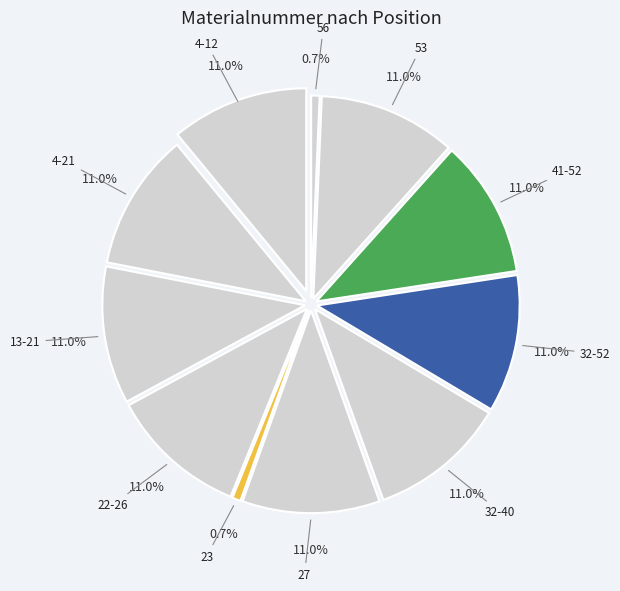

Which category has the smallest portion of the pie?

23